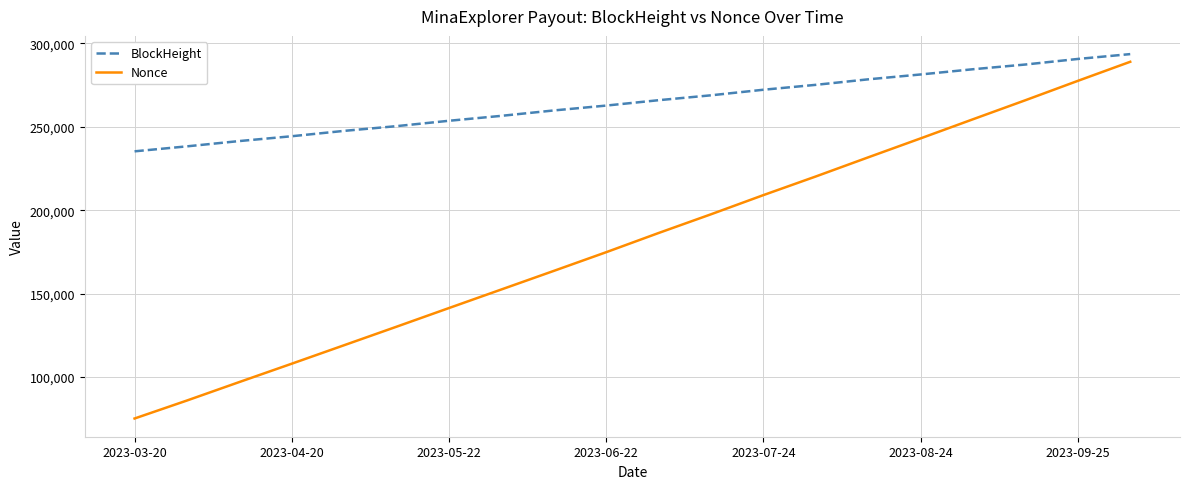

Which series has the widest spread of values?

Nonce